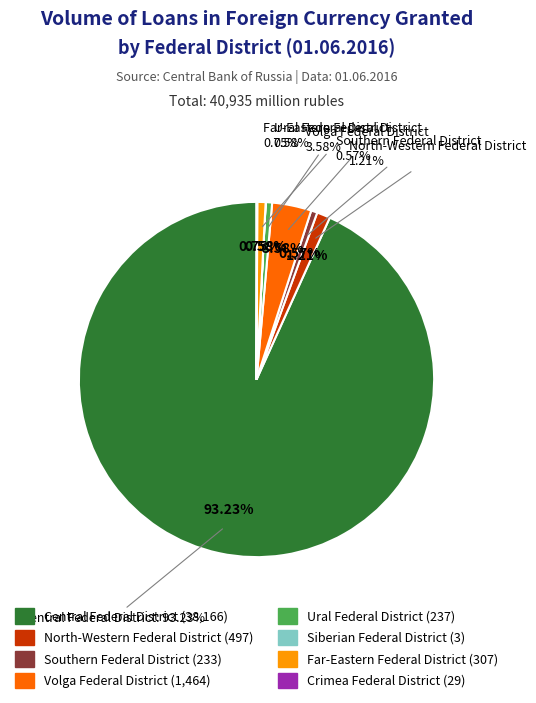

Which slice is the largest?

Central Federal District